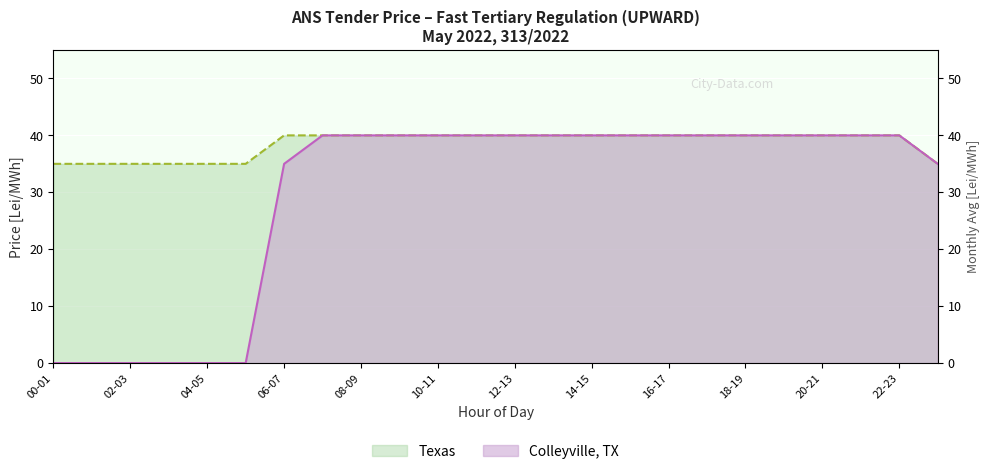

Between 17-18 and 03-04, which is larger?

17-18